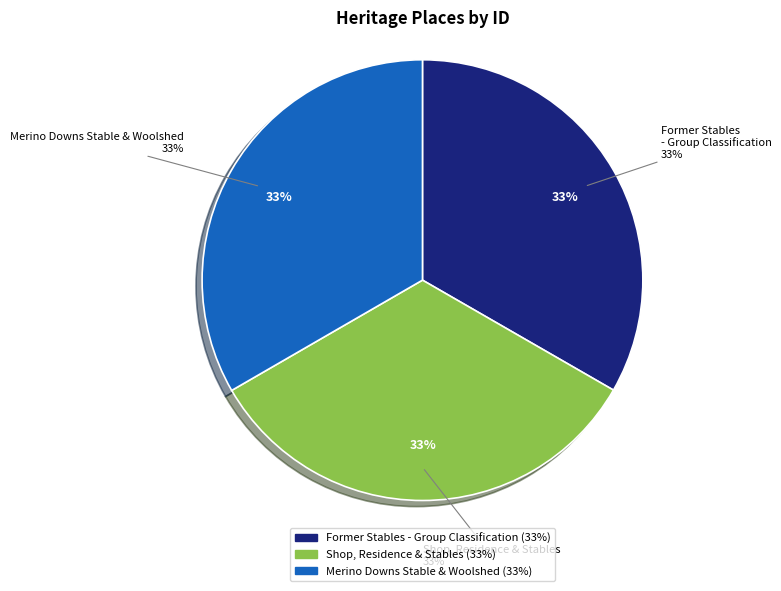

The Shop, Residence & Stables slice represents 33% of the pie. True or false?

True